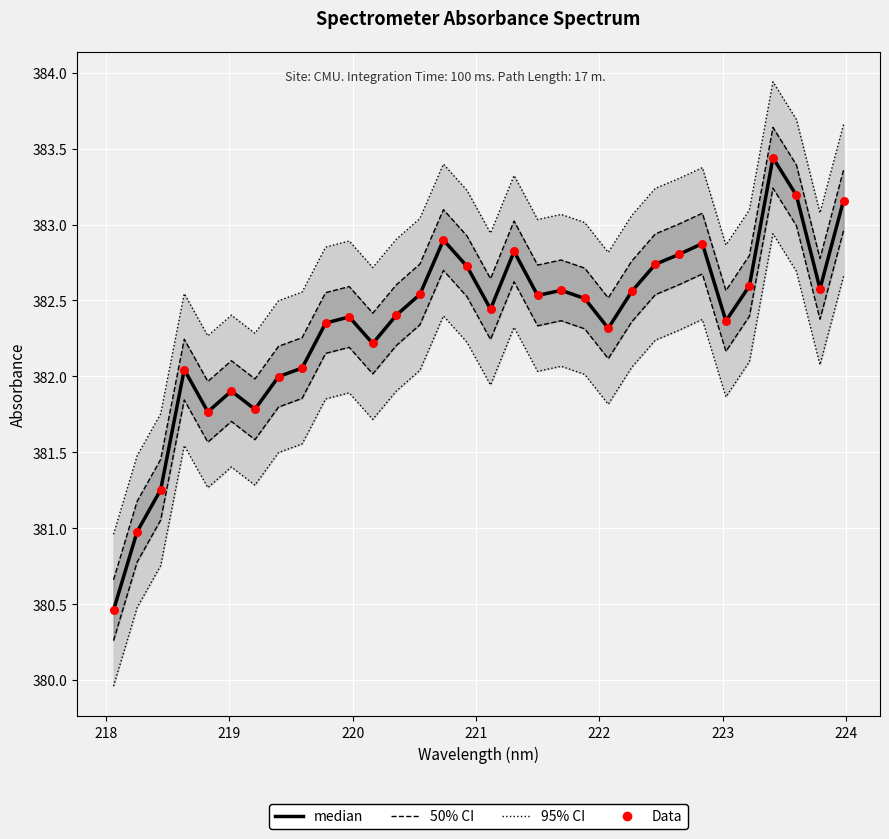

Which series has the largest total across all categories?

median